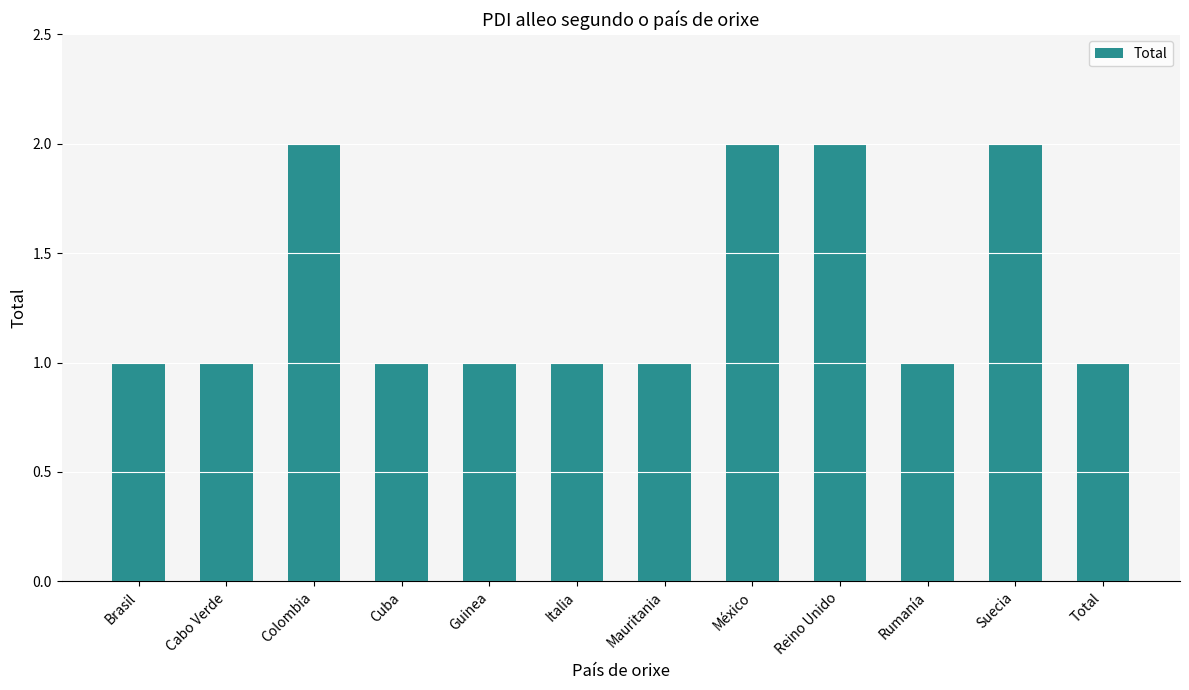

Count the number of data series in this chart.

1